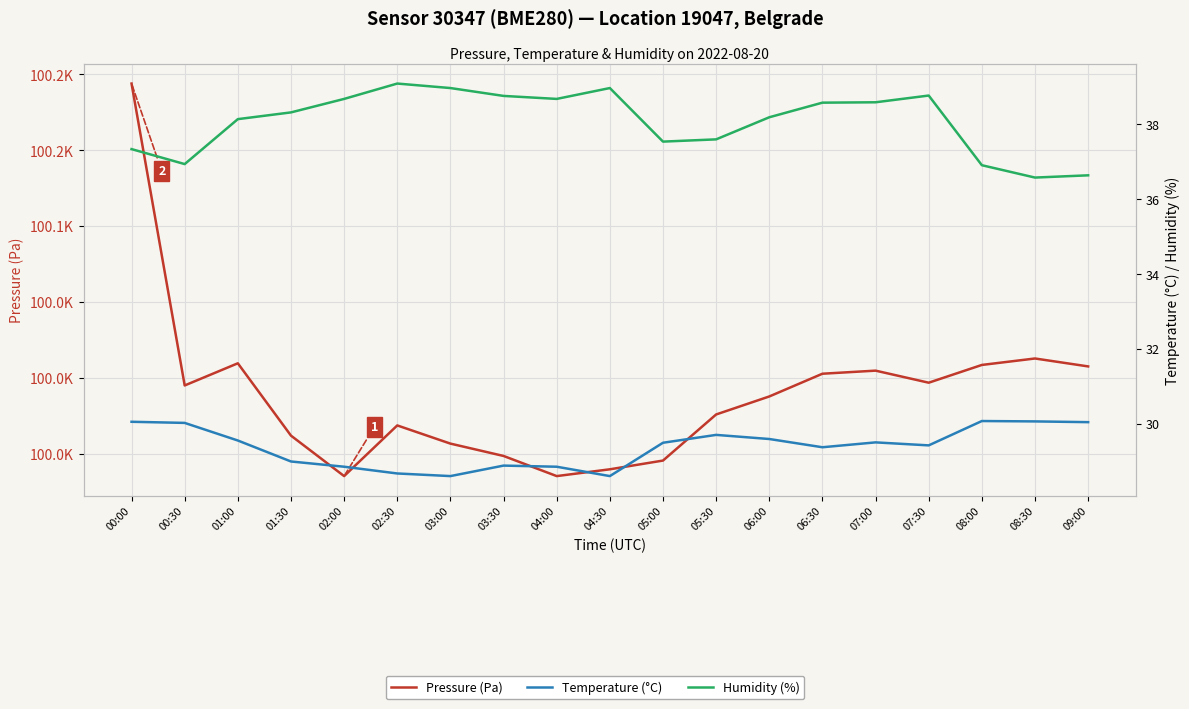

Reading left to right, what are all the values shown in this chart?

Pressure (Pa): 00:00=100193.9	00:30=99995.2	01:00=100009.8	01:30=99962.2	02:00=99935.5	02:30=99968.9	03:00=99956.9	03:30=99948.8	04:00=99935.5	04:30=99940.0	05:00=99945.8	05:30=99976.1	06:00=99987.9	06:30=100002.9	07:00=100004.9	07:30=99997.0	08:00=100008.7	08:30=100012.9	09:00=100007.7
Temperature (°C): 00:00=30.1	00:30=30.0	01:00=29.6	01:30=29.0	02:00=28.9	02:30=28.7	03:00=28.6	03:30=28.9	04:00=28.9	04:30=28.6	05:00=29.5	05:30=29.7	06:00=29.6	06:30=29.4	07:00=29.5	07:30=29.4	08:00=30.1	08:30=30.1	09:00=30.0
Humidity (%): 00:00=37.3	00:30=36.9	01:00=38.1	01:30=38.3	02:00=38.7	02:30=39.1	03:00=39.0	03:30=38.8	04:00=38.7	04:30=39.0	05:00=37.5	05:30=37.6	06:00=38.2	06:30=38.6	07:00=38.6	07:30=38.8	08:00=36.9	08:30=36.6	09:00=36.6